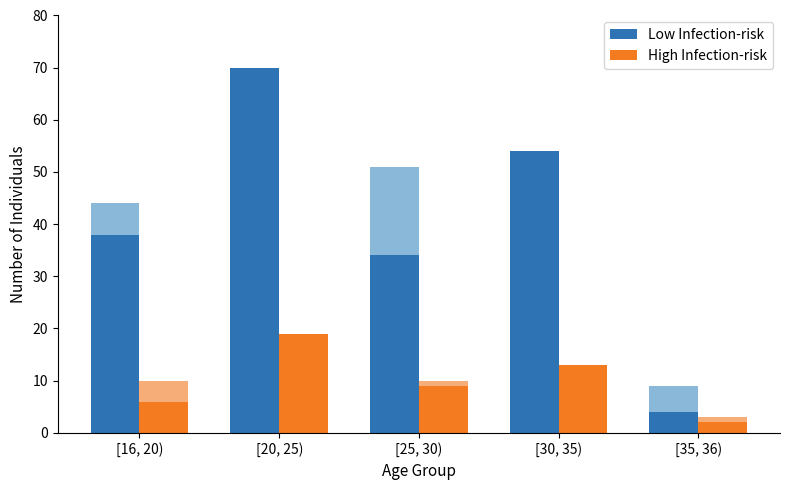

At how many categories does at least one series exceed 12?

4